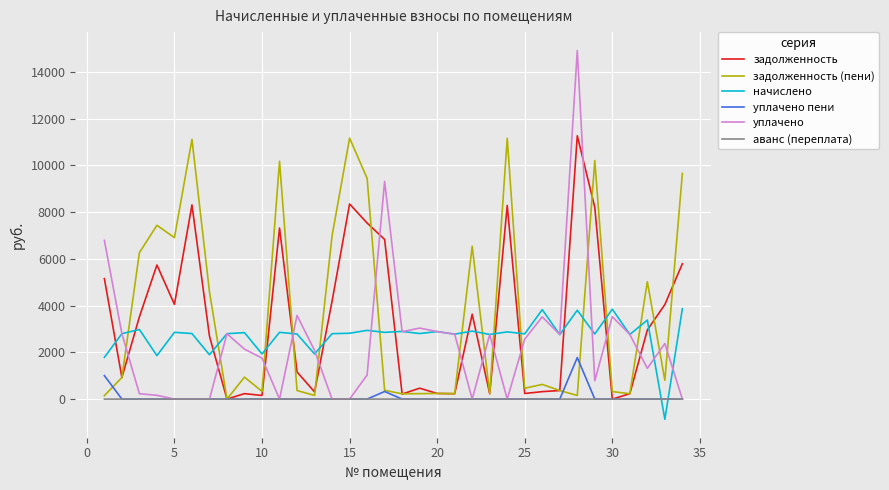

How many intersections are there between начислено and уплачено пени?

2